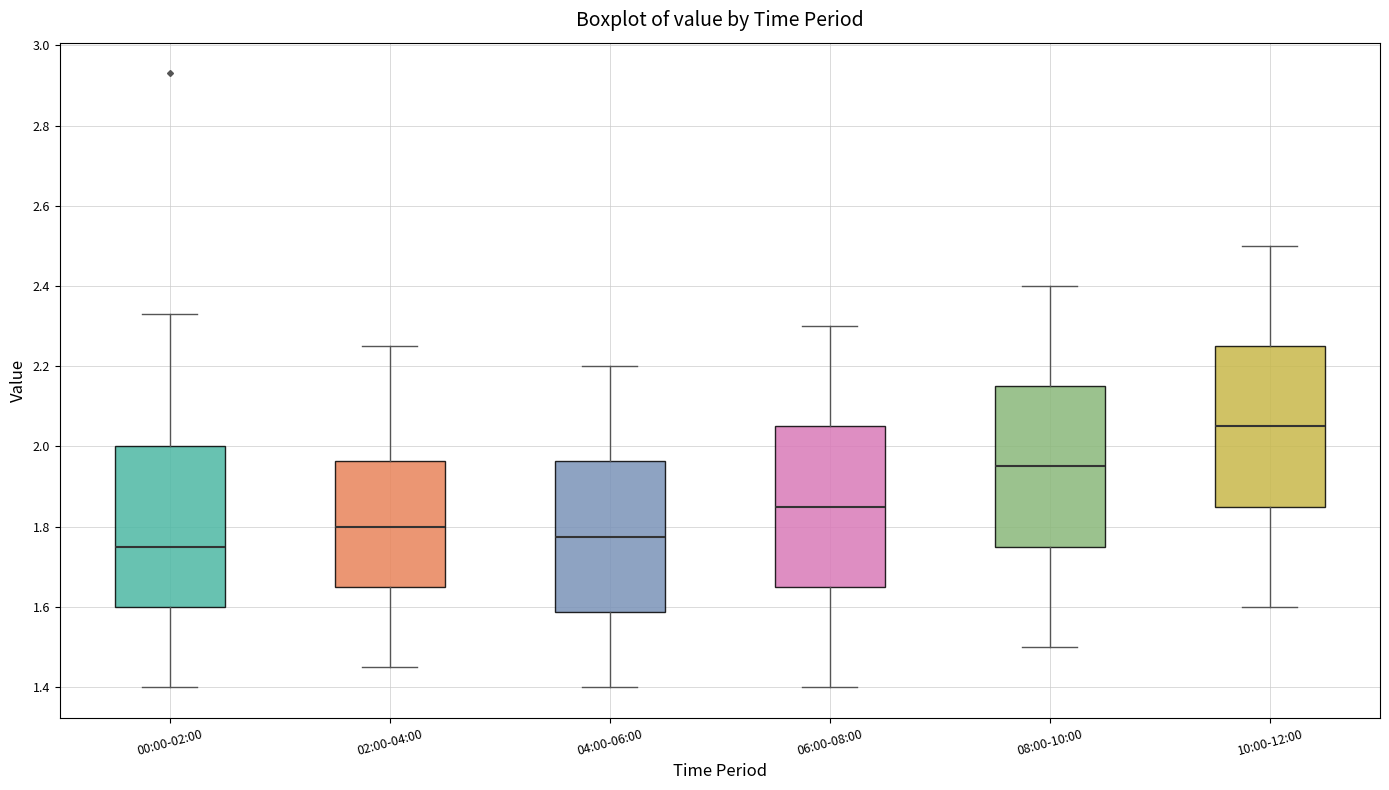

Where is the lower edge of the box for 02:00-04:00 on the y-axis? The values are not printed on the chart, so give them approximately, as read against the axis.

1.66